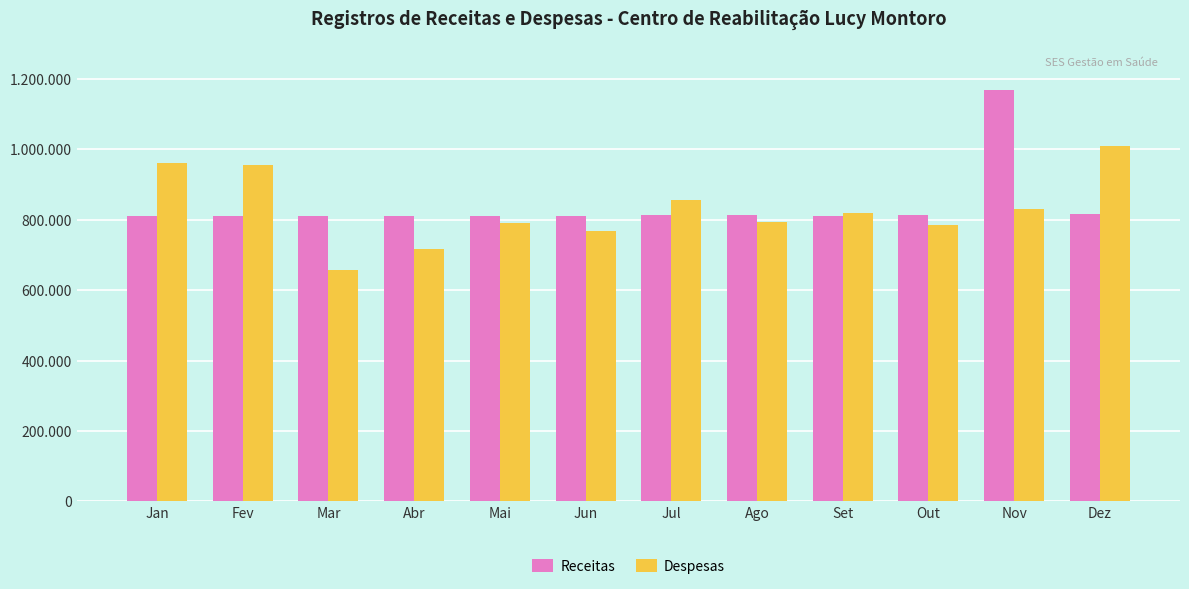

What is the sum of the Despesas values at Abr and Jul?

1572790.6